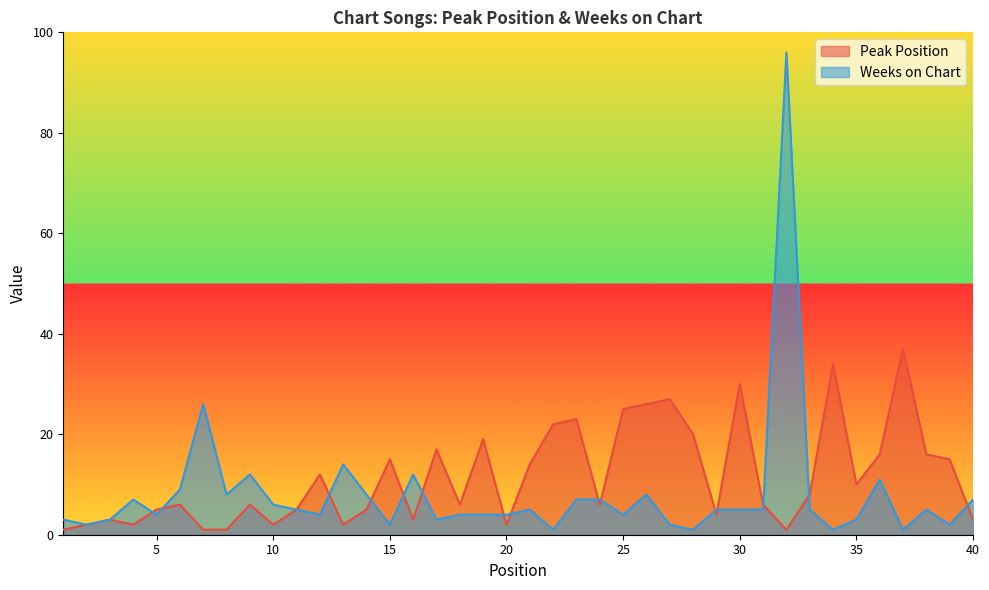

How many categories are shown in the chart?

40